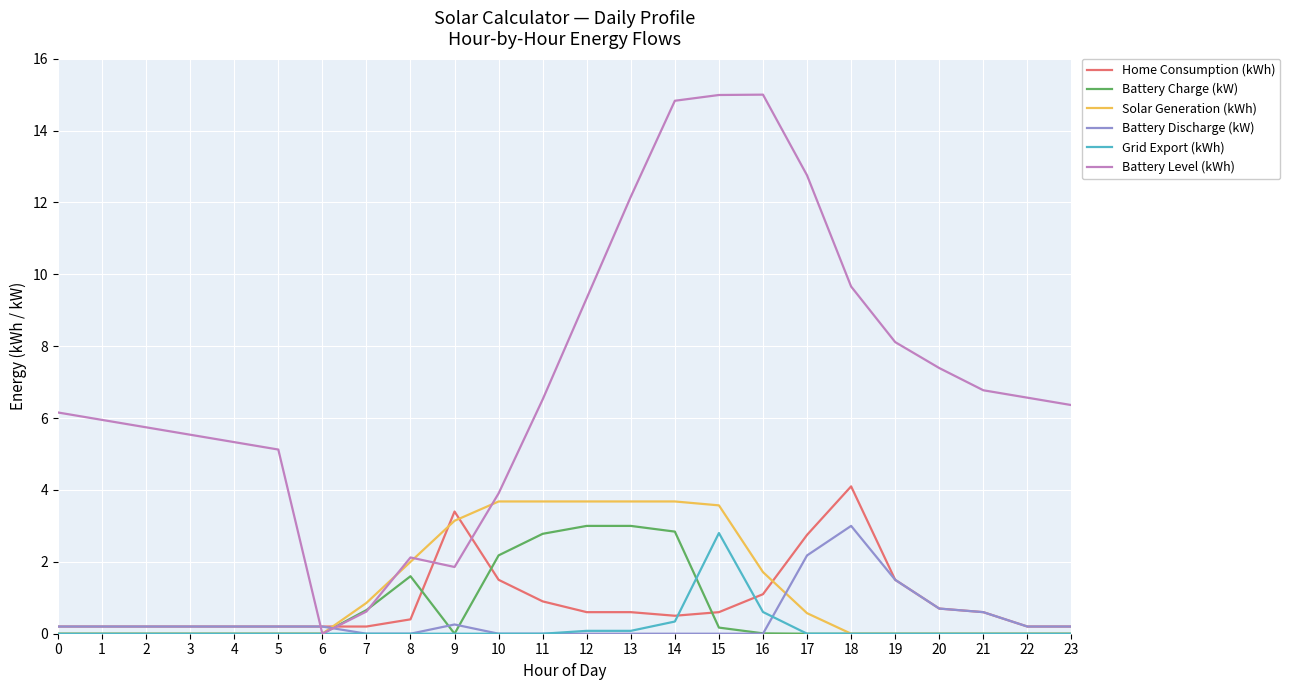

At which label does Battery Level (kWh) reach its minimum?

6